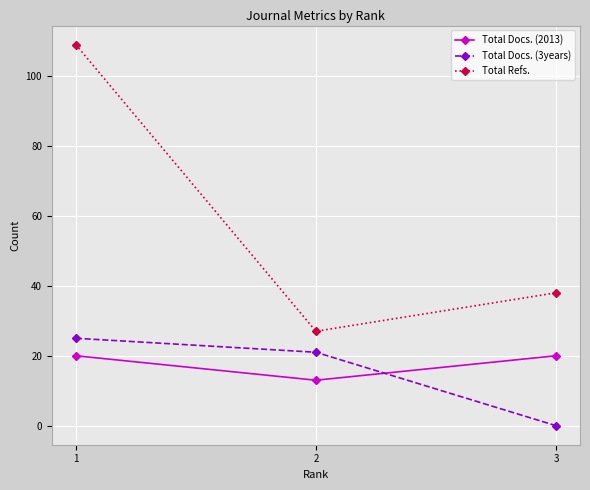

What are all the series names shown in the legend?

Total Docs. (2013), Total Docs. (3years), Total Refs.